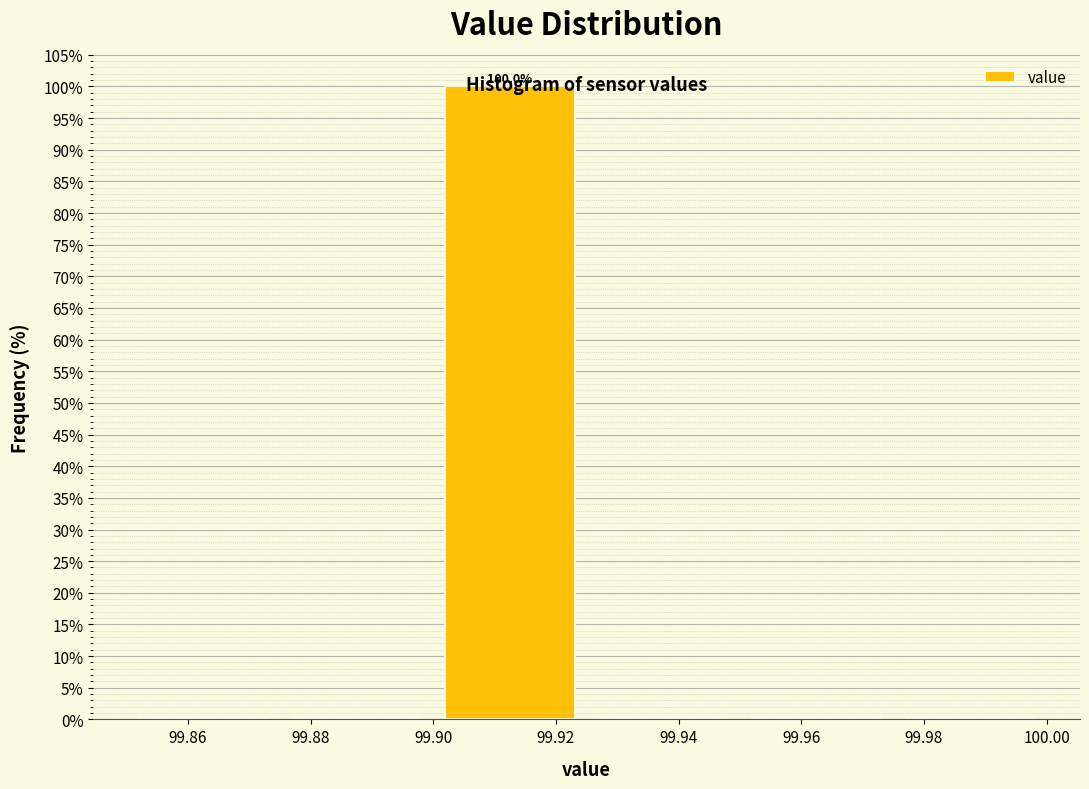

Over which range of the x-axis is the bar tallest?

99.900 to 99.925